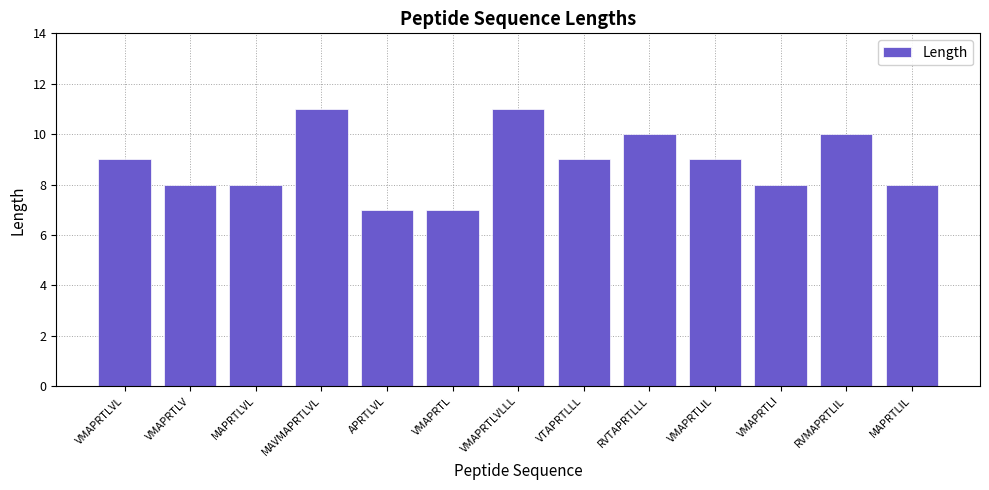

What is the maximum value shown in the chart?

11